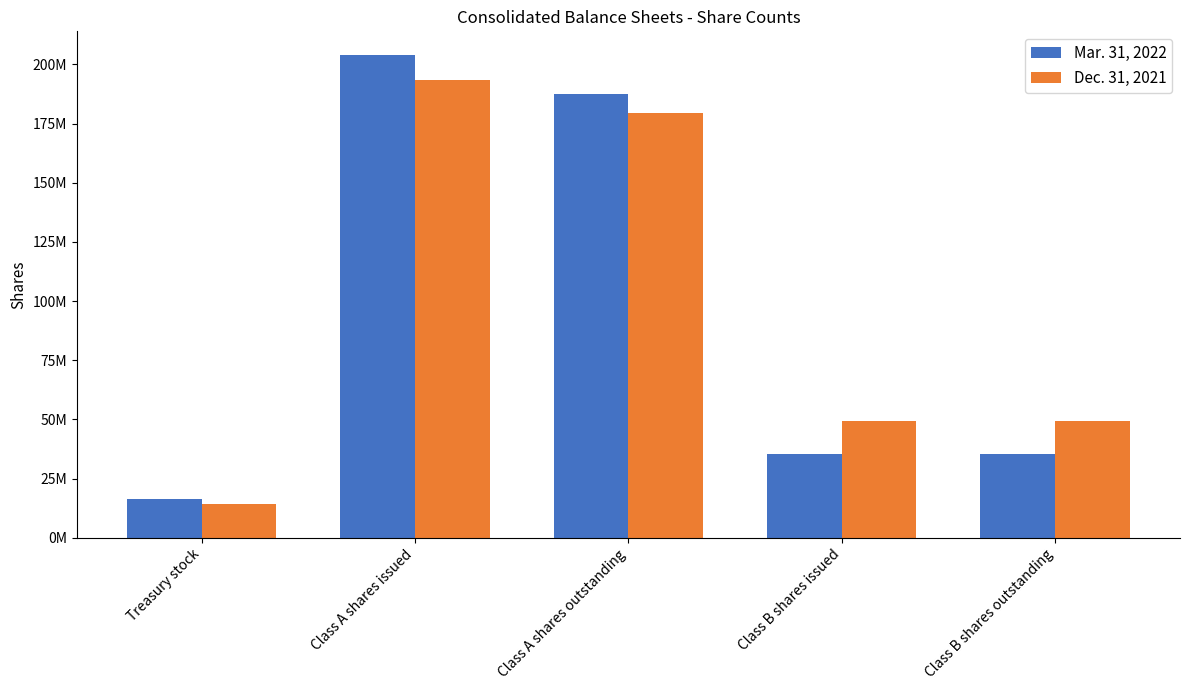

Reading left to right, what are all the values shown in this chart?

Mar. 31, 2022: Treasury stock=16218000	Class A shares issued=203762000	Class A shares outstanding=187543000	Class B shares issued=35594000	Class B shares outstanding=35594000
Dec. 31, 2021: Treasury stock=14168000	Class A shares issued=193437000	Class A shares outstanding=179270000	Class B shares issued=49293000	Class B shares outstanding=49293000